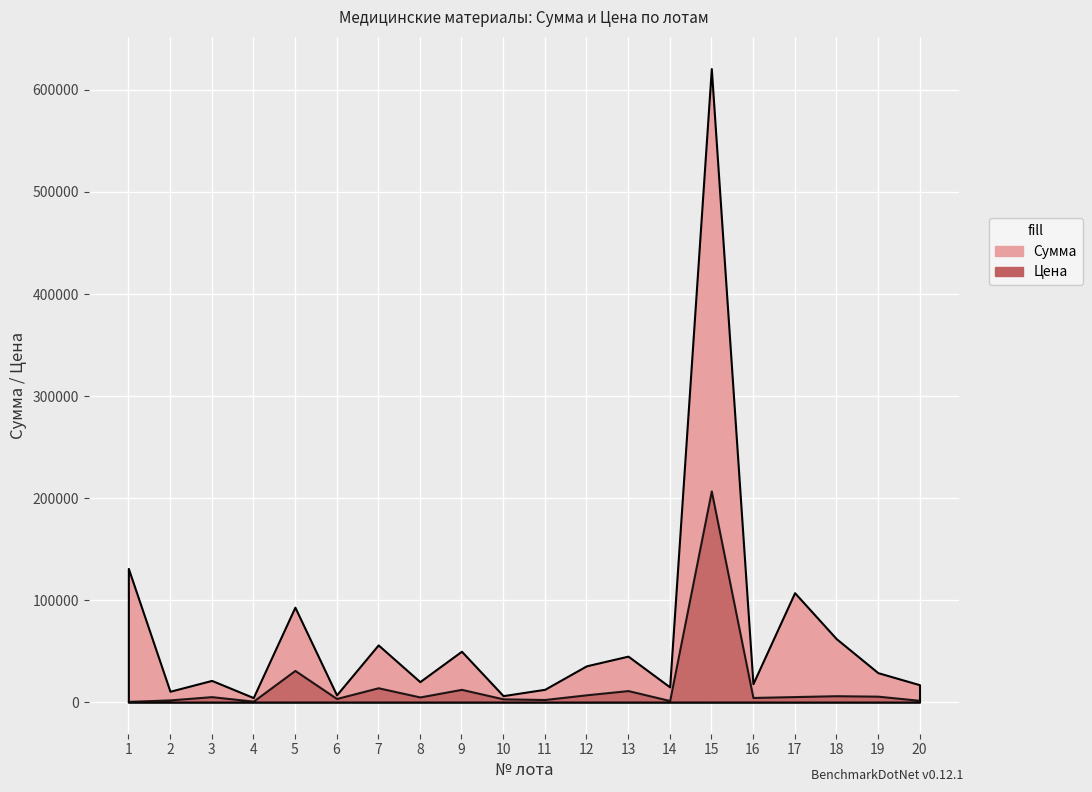

Between 6 and 18, which series saw the biggest shift?

Сумма